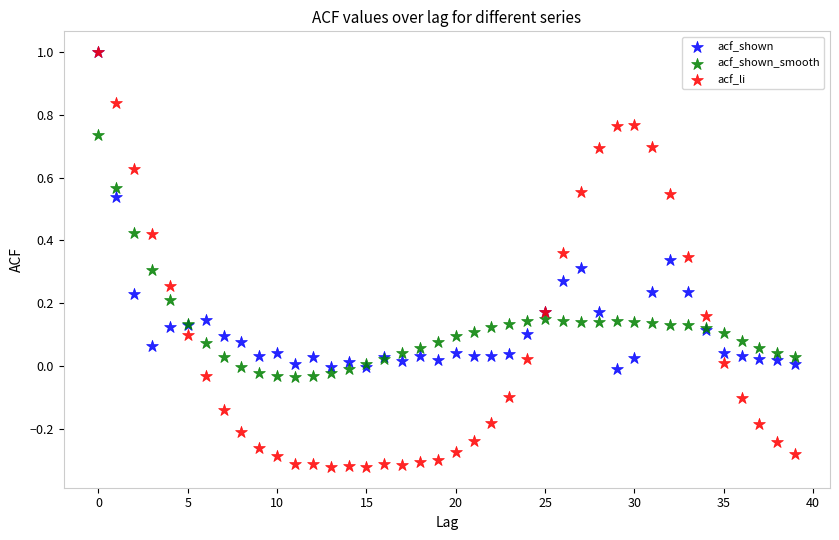

Which series contains the lowest Y value?

acf_li